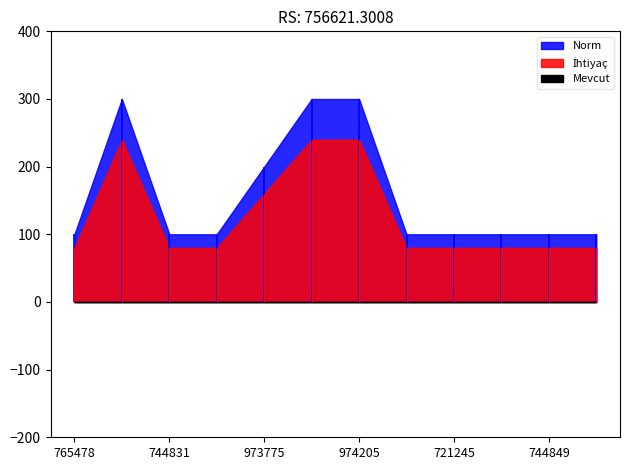

Between 966906 and 721245, which is larger?

966906